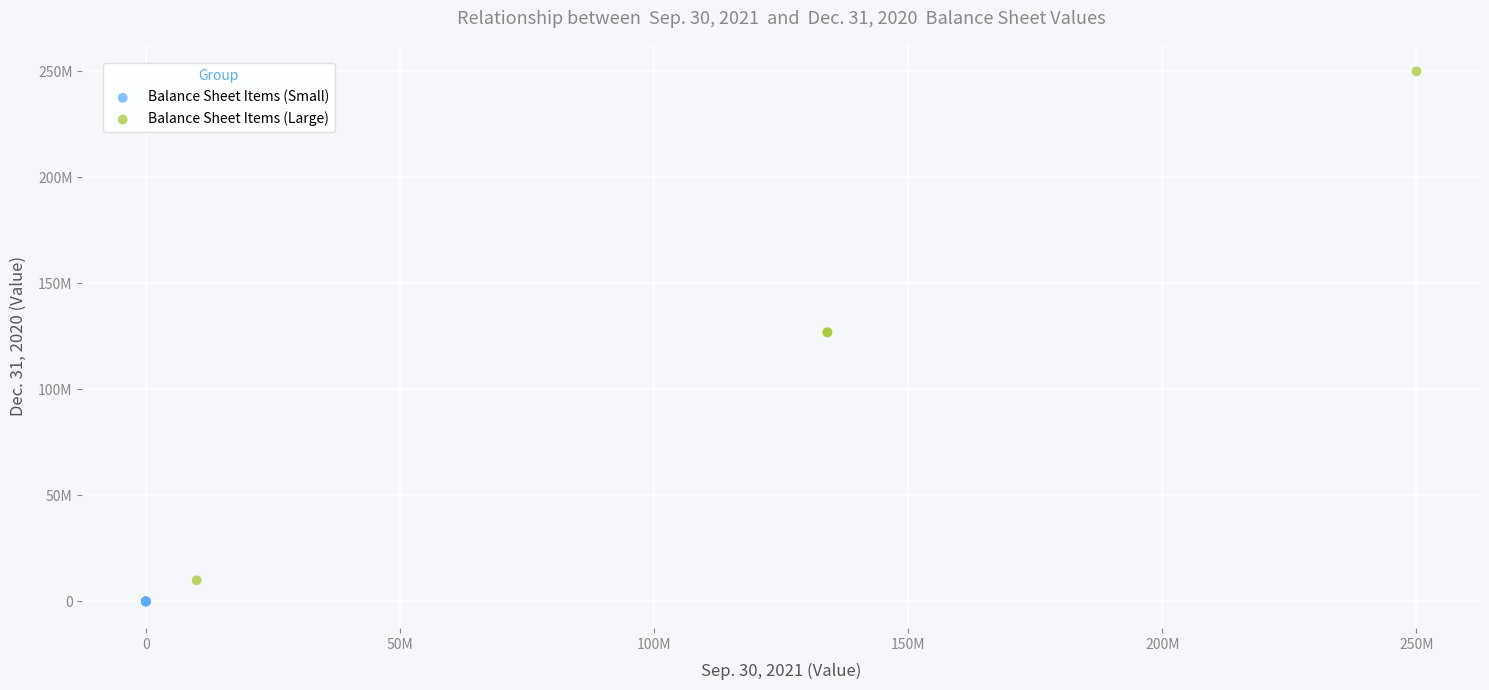

Which series has the widest spread of Y values?

Balance Sheet Items (Large)